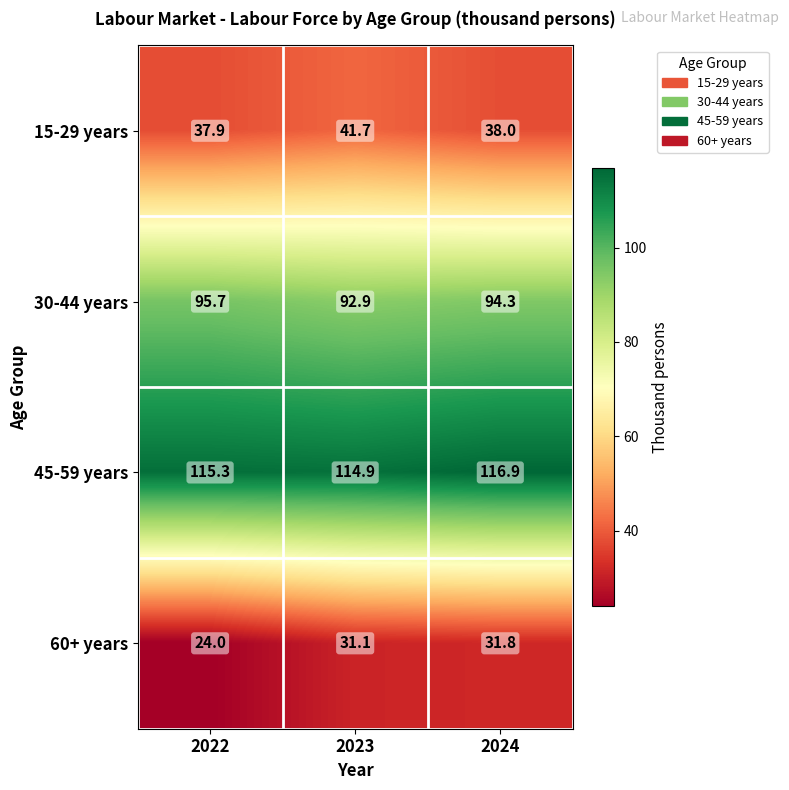

What is the difference between the maximum and minimum values in the 45-59 years series?

2.0